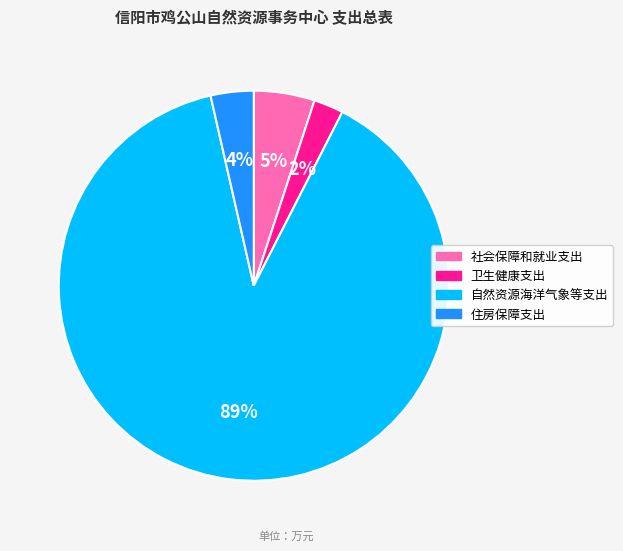

Count the number of slices in the pie.

4